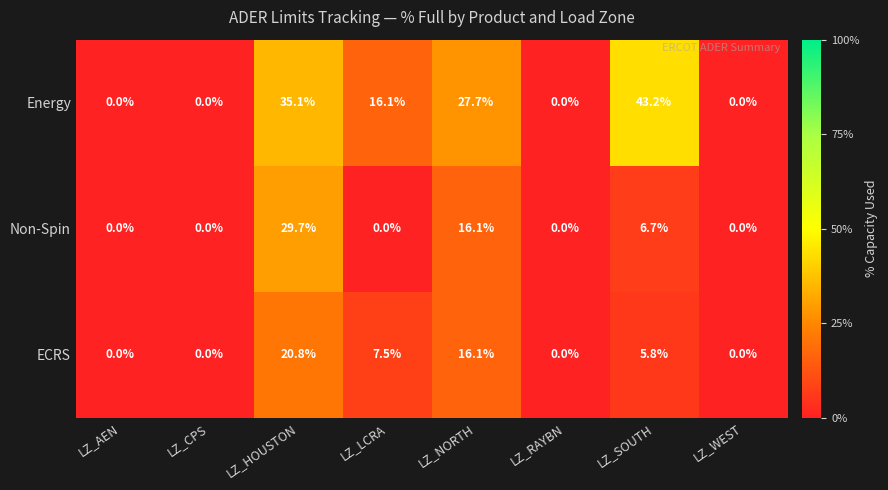

Where is ECRS nearest to the value 10?

LZ_LCRA